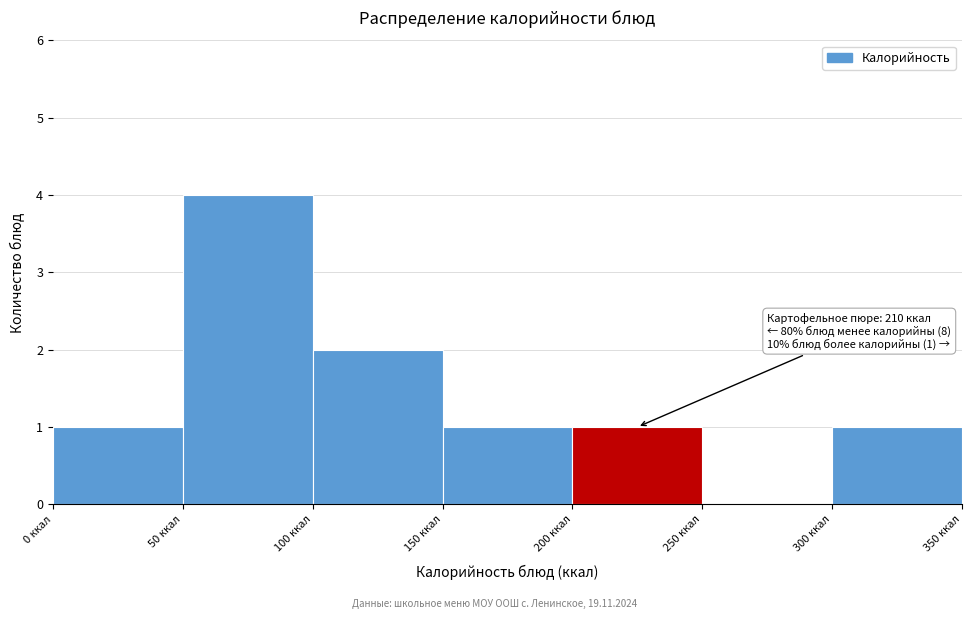

Which range on the x-axis has the tallest bar?

50 to 100